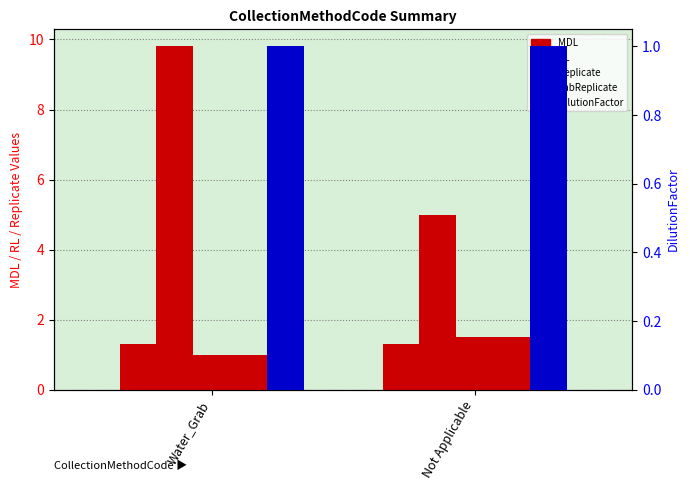

How many bars are there in each group?

5